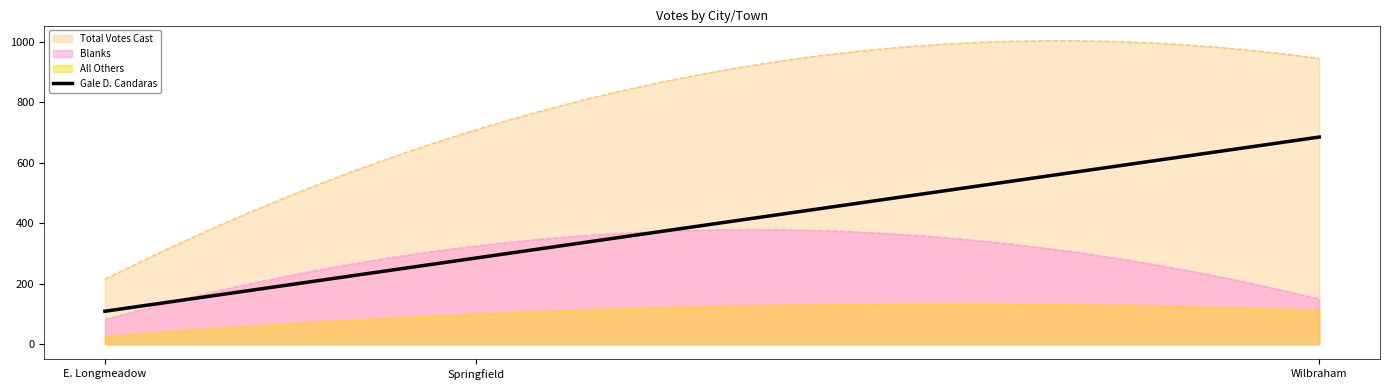

What is the difference between the highest and lowest values at E. Longmeadow?

190.0